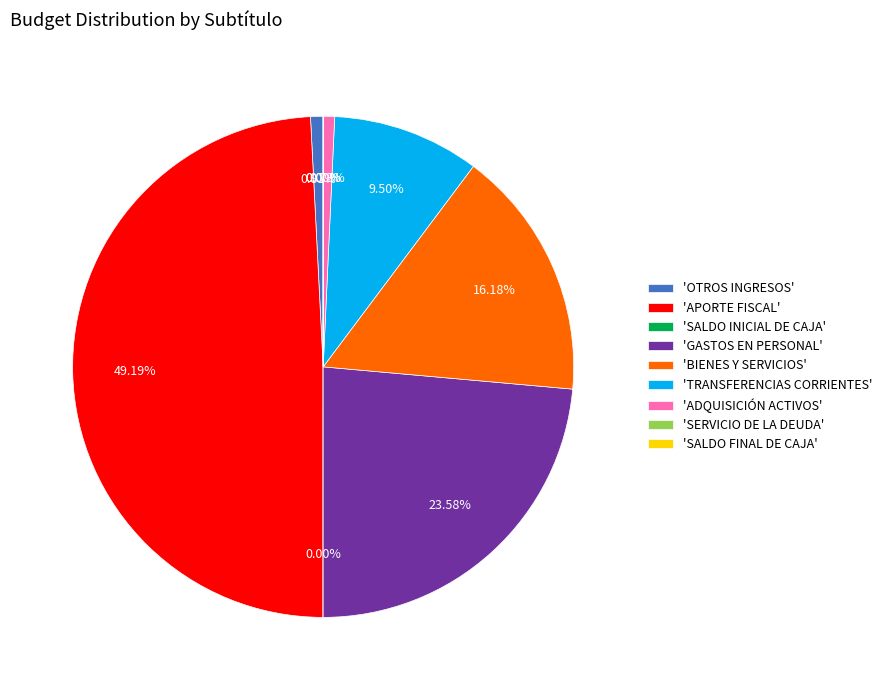

Which slice is the largest?

'APORTE FISCAL'